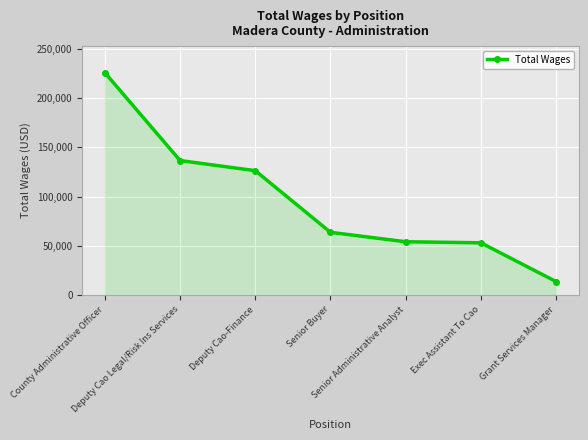

What is the maximum value shown in the chart?

225743